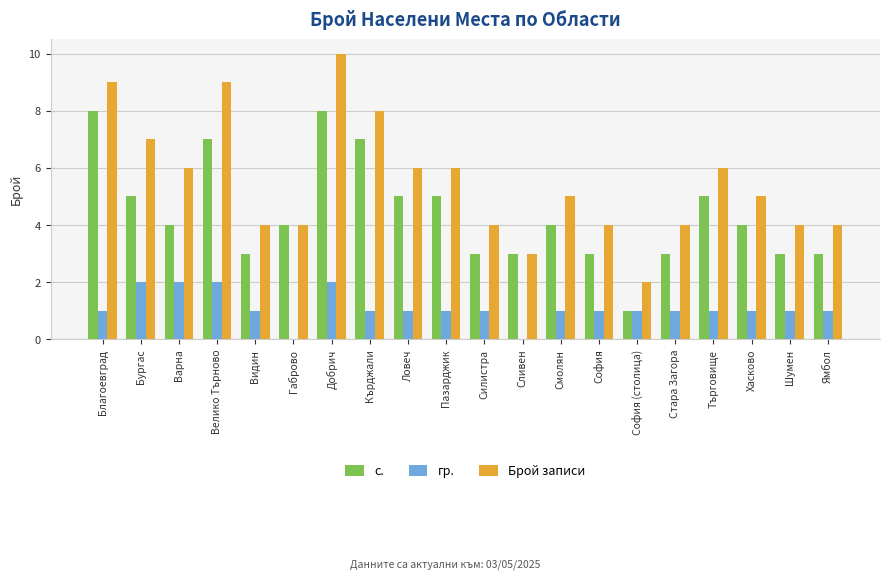

Which category has the highest value in the Брой записи series?

Добрич